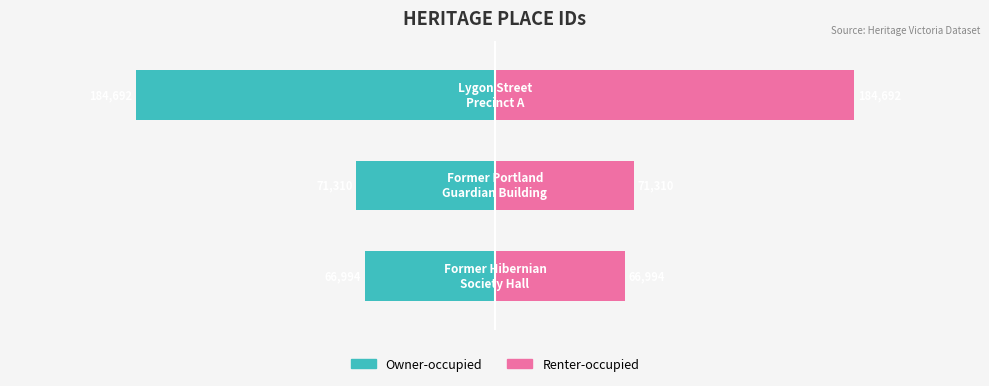

Between 1 and 2, which is larger?

1